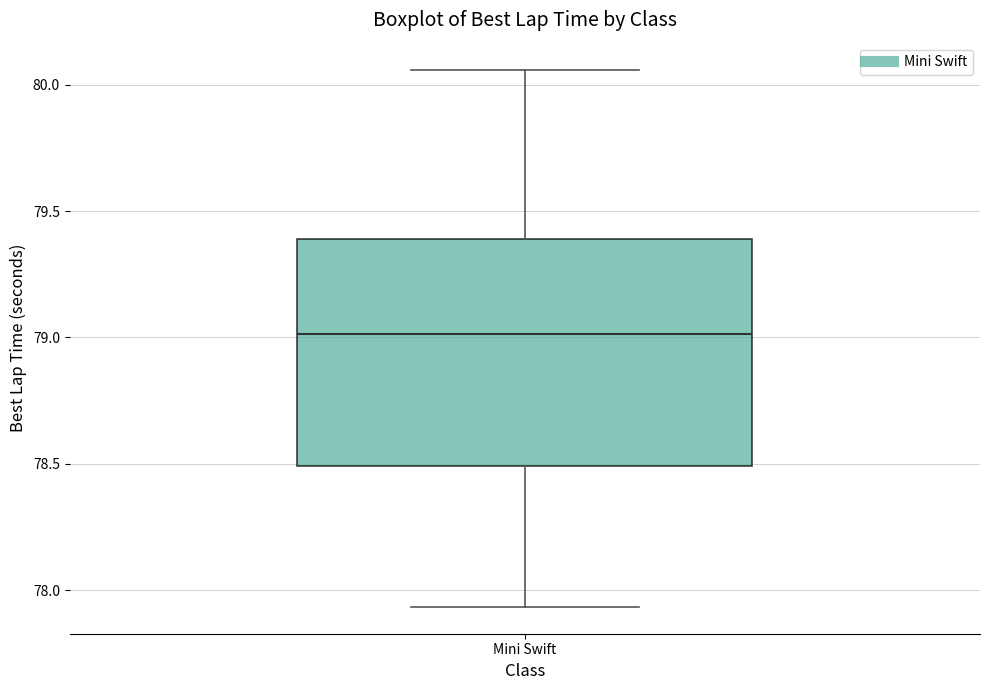

Read this box plot against the y-axis: the position of the median line, the range covered by the box, and the ends of both whiskers. The values are not printed on the chart, so give them approximately, as read against the axis.

median 79.00, box 78.50 to 79.40, whiskers 77.95 to 80.05